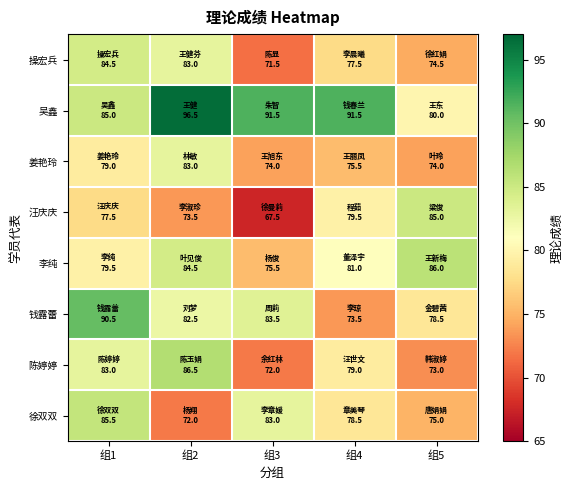

At which category is the sum across all series the highest?

组1